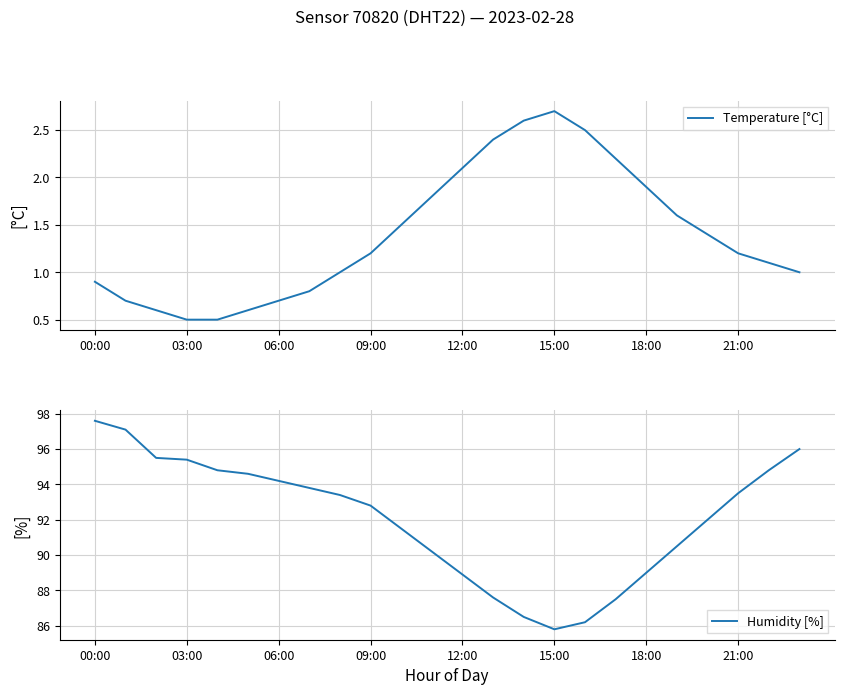

True or false: Humidity [%] and Temperature [°C] intersect in this chart.

False